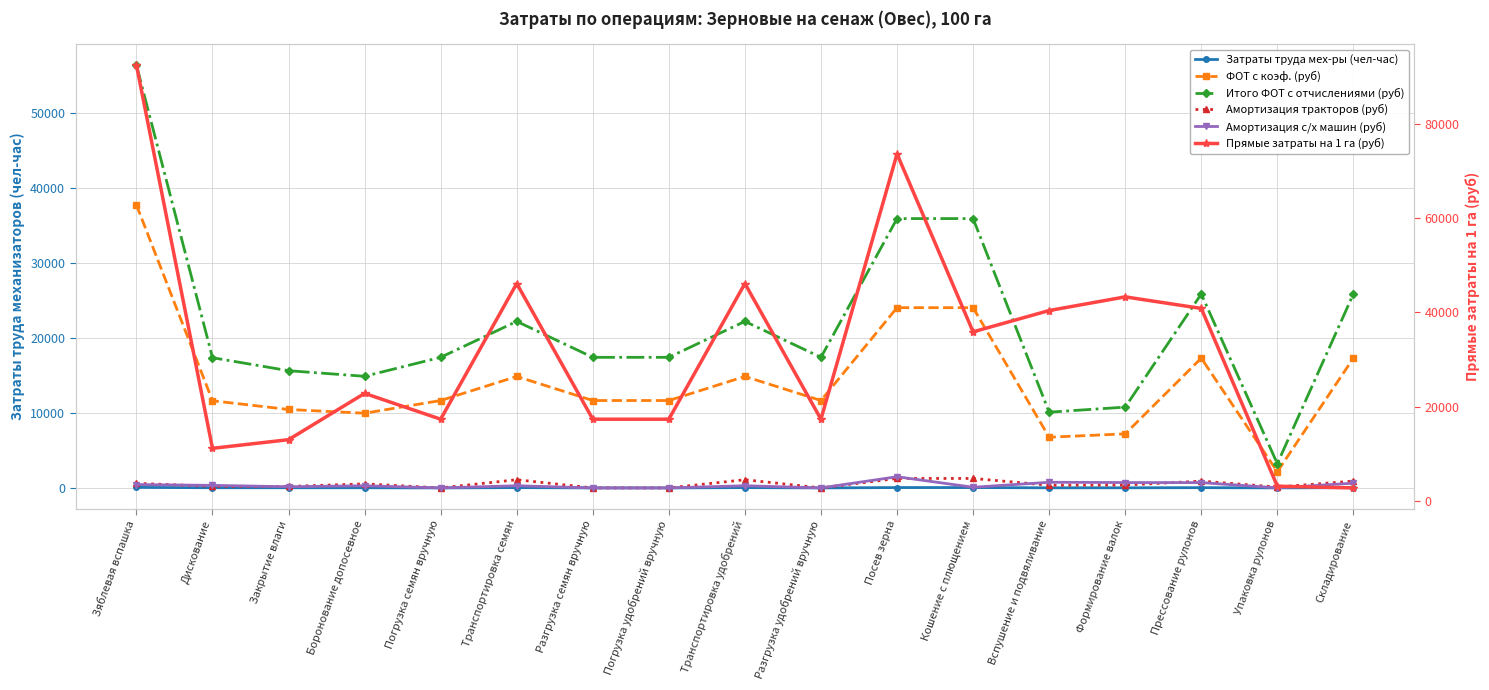

Which series changed the most between Зяблевая вспашка and Транспортировка удобрений?

Прямые затраты на 1 га (руб)